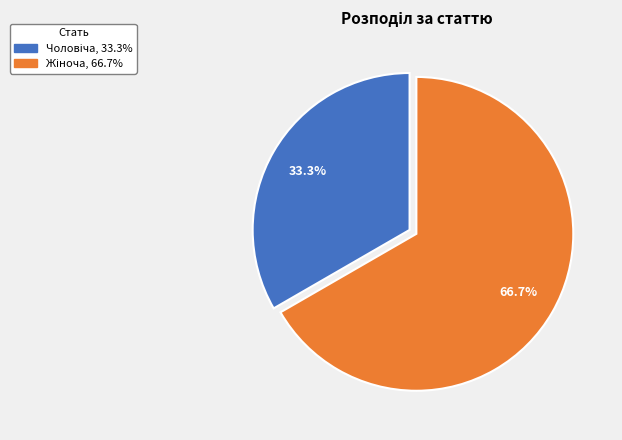

Does any single category account for the majority?

Yes